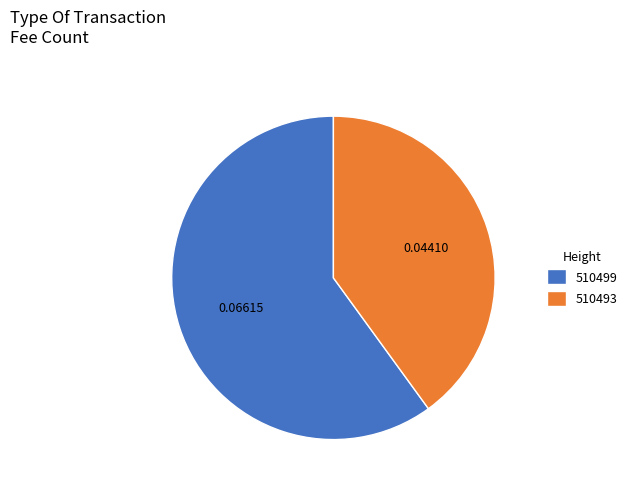

Rank the categories by value from lowest to highest.

510493, 510499